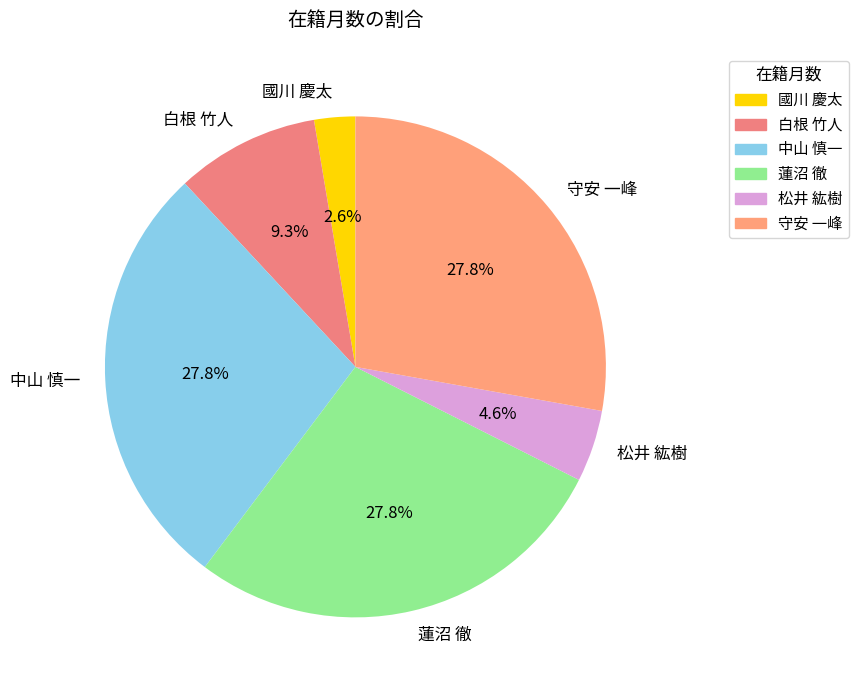

To the nearest percent, what is the difference between the largest and smallest slice percentages?

25%